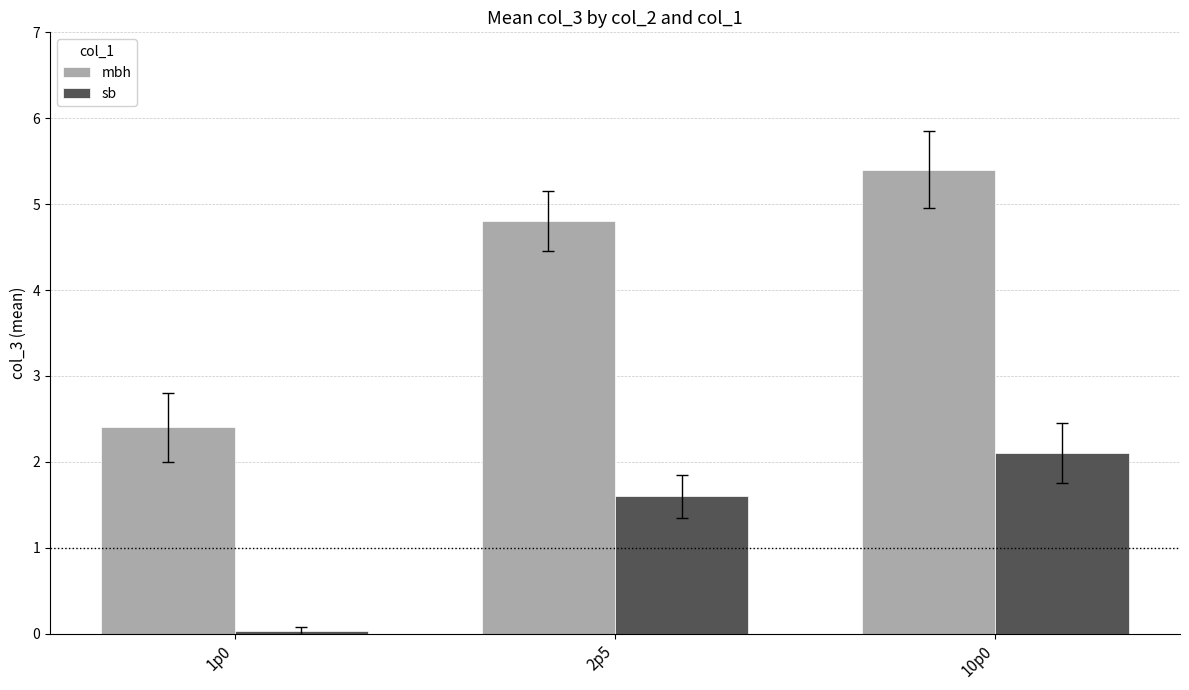

What is the value of the sb bar at the 2nd from the left?

1.6